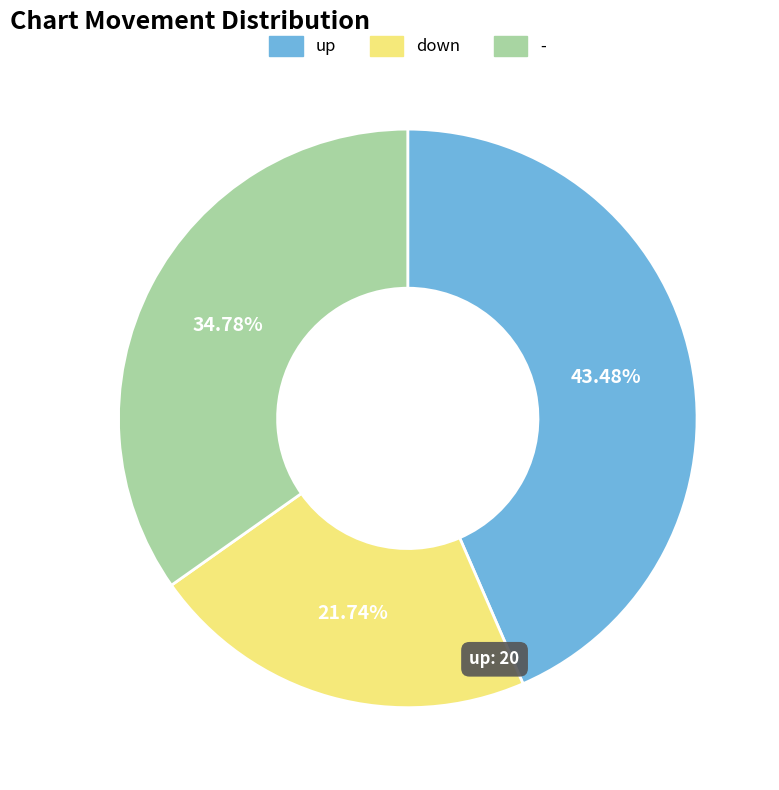

Does any single category account for the majority?

No